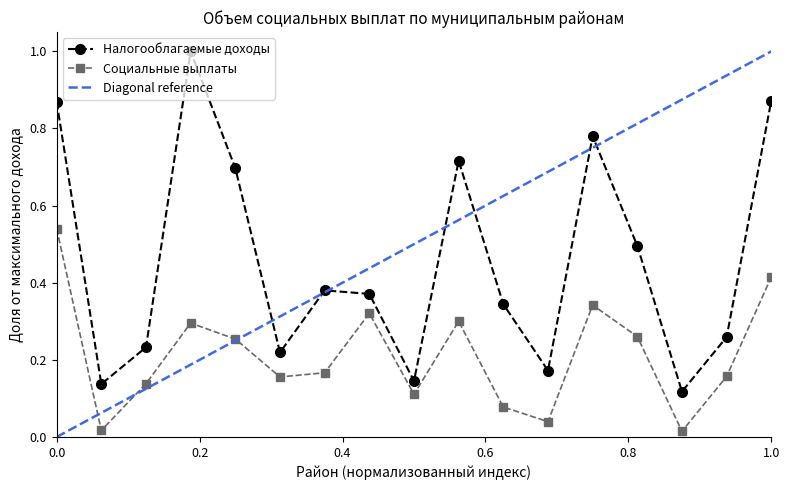

True or false: Налогооблагаемые доходы has more than 0 points higher than both neighbors.

True